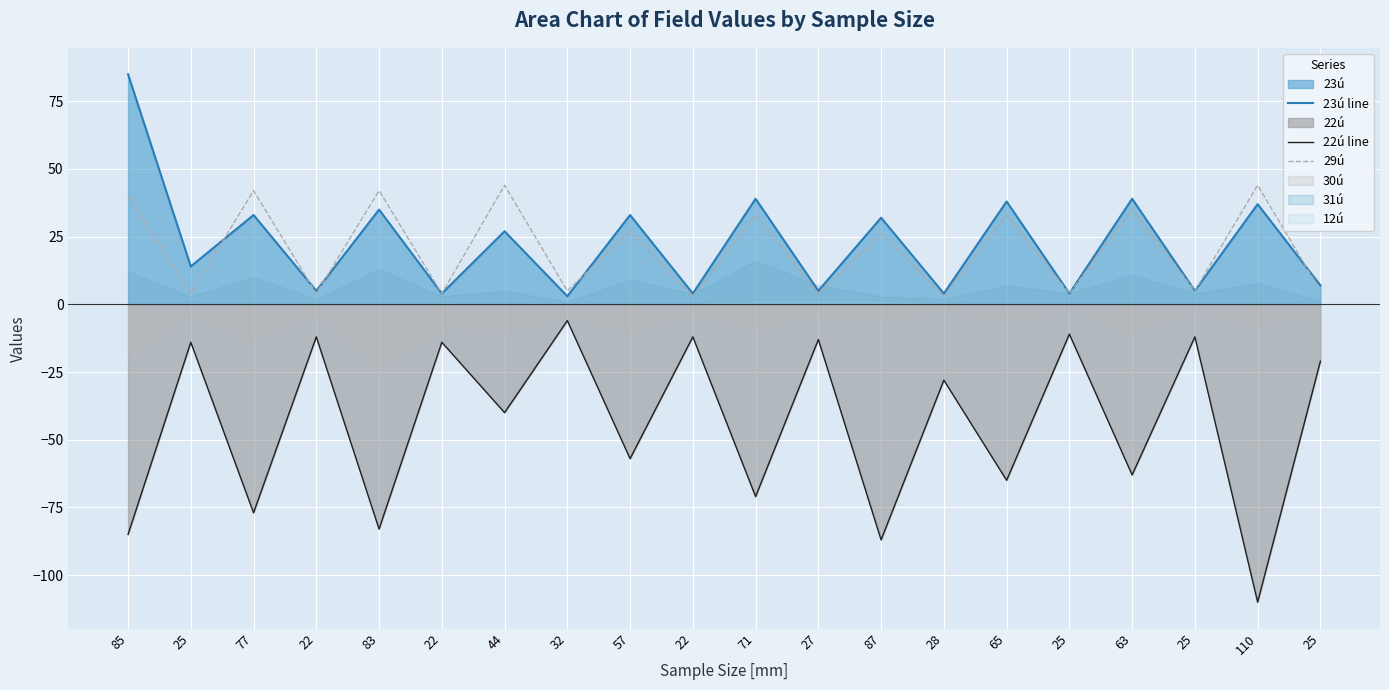

How many categories are shown in the chart?

20